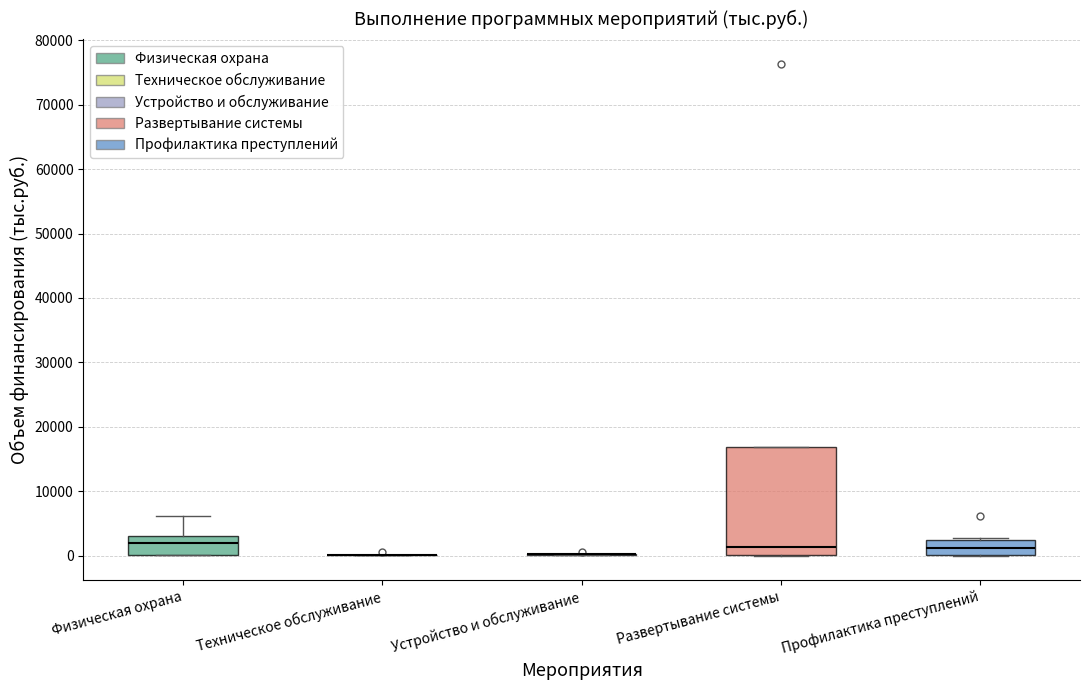

Reading left to right, read every box against the y-axis: the position of its median line, the range the box covers, and the ends of its whiskers. The values are not printed on the chart, so give them approximately, as read against the axis.

Физическая охрана: median 2000, box 0 to 3000, whiskers 0 to 6000
Техническое обслуживание: box collapsed to a line at 0, whiskers 0 to 0
Устройство и обслуживание: box collapsed to a line at 0, whiskers 0 to 0
Развертывание системы: median 1000, box 0 to 17000, whiskers 0 to 17000
Профилактика преступлений: median 1000, box 0 to 2000, whiskers 0 to 3000